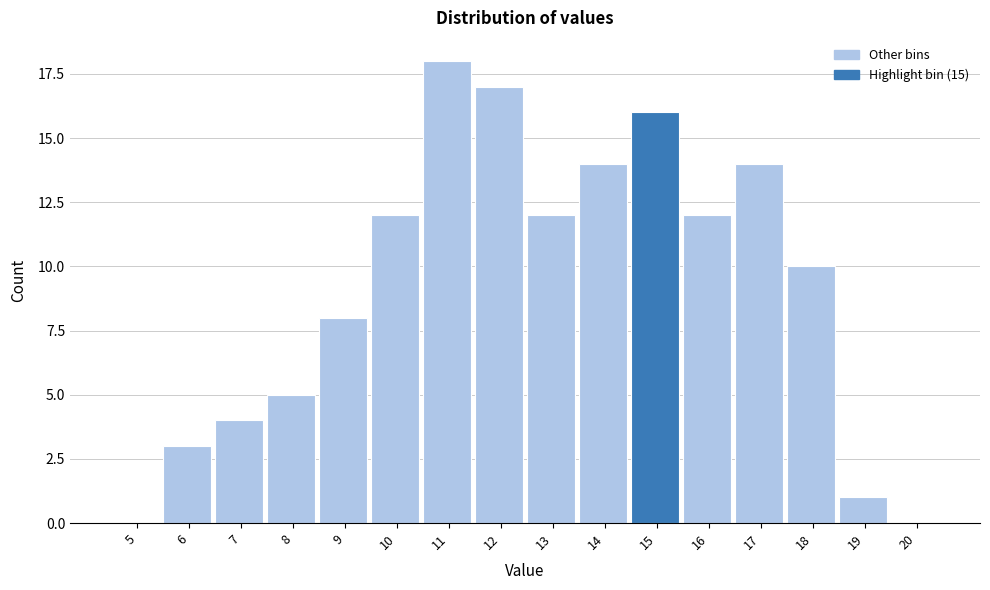

Reading left to right, what are all the values shown in this chart?

5=0	6=3	7=4	8=5	9=8	10=12	11=18	12=17	13=12	14=14	15=16	16=12	17=14	18=10	19=1	20=0